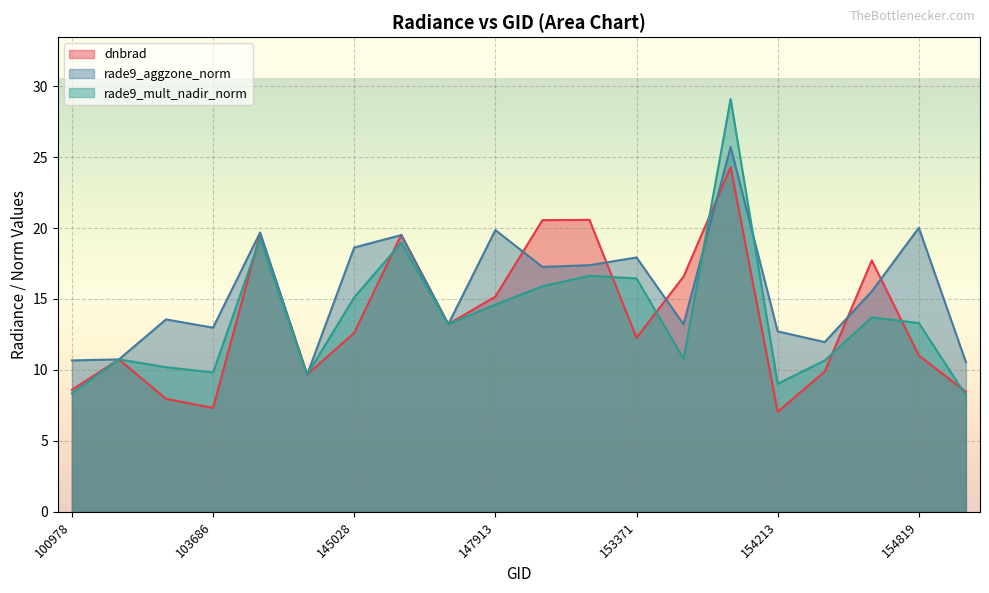

Which category has the highest value across all series?

154022